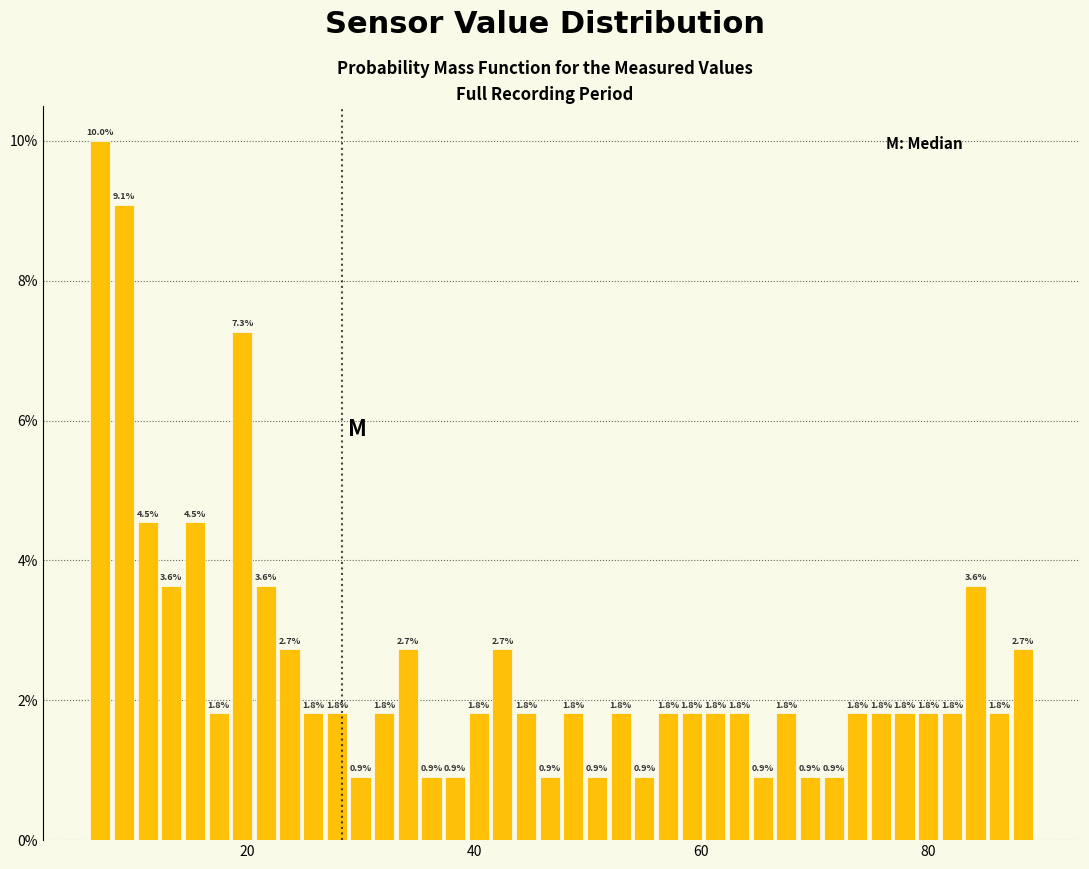

Around what value on the x-axis is the tallest bar? Give the approximate position of its centre, as read against the axis.

8